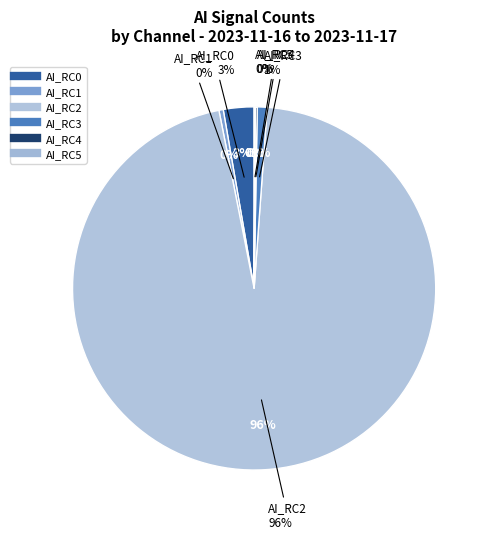

How many slices are in this pie chart?

6